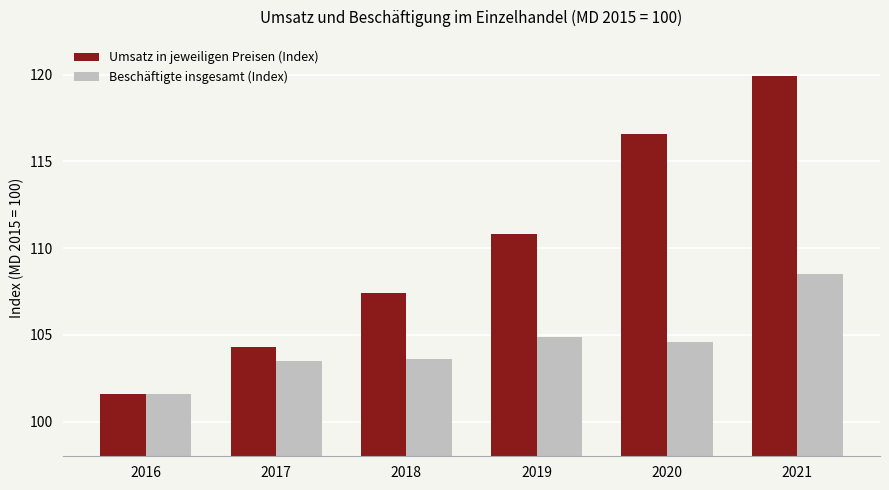

List the series in order of their overall mean, lowest first.

Beschäftigte insgesamt (Index), Umsatz in jeweiligen Preisen (Index)